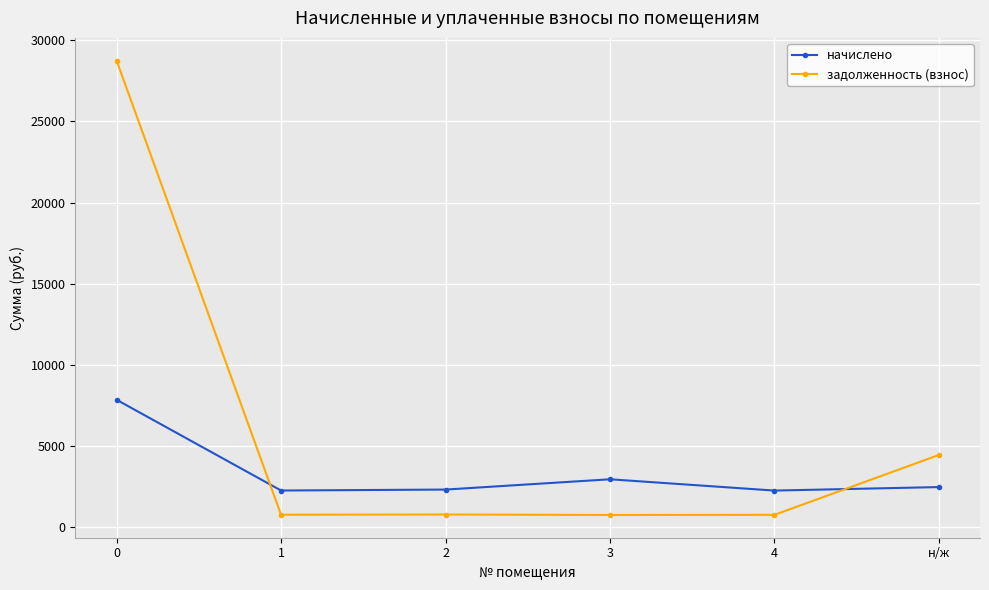

What is the difference between the начислено values at 3 and 0?

4901.5